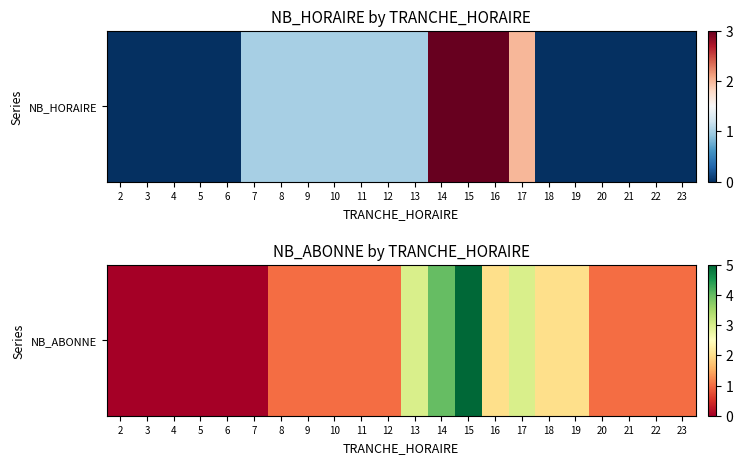

What is the maximum value shown in the chart?

5